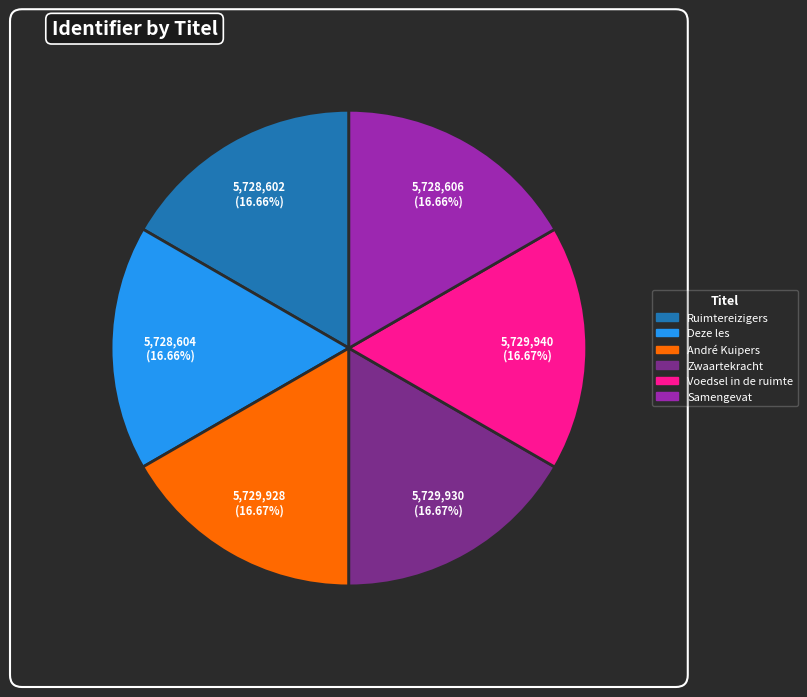

Does Samengevat represent more than half of the total?

No